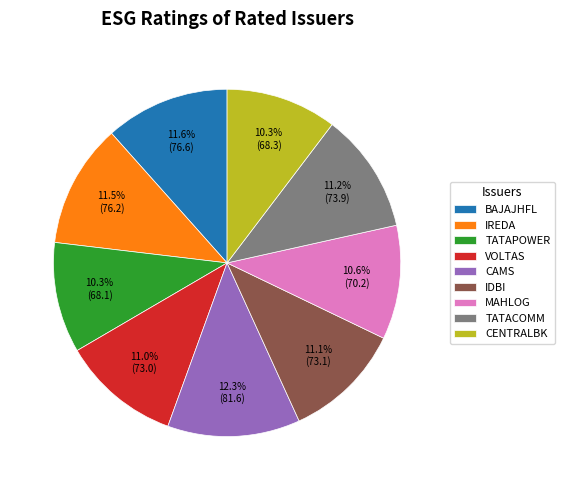

Is the sum of MAHLOG and IDBI greater than half?

No